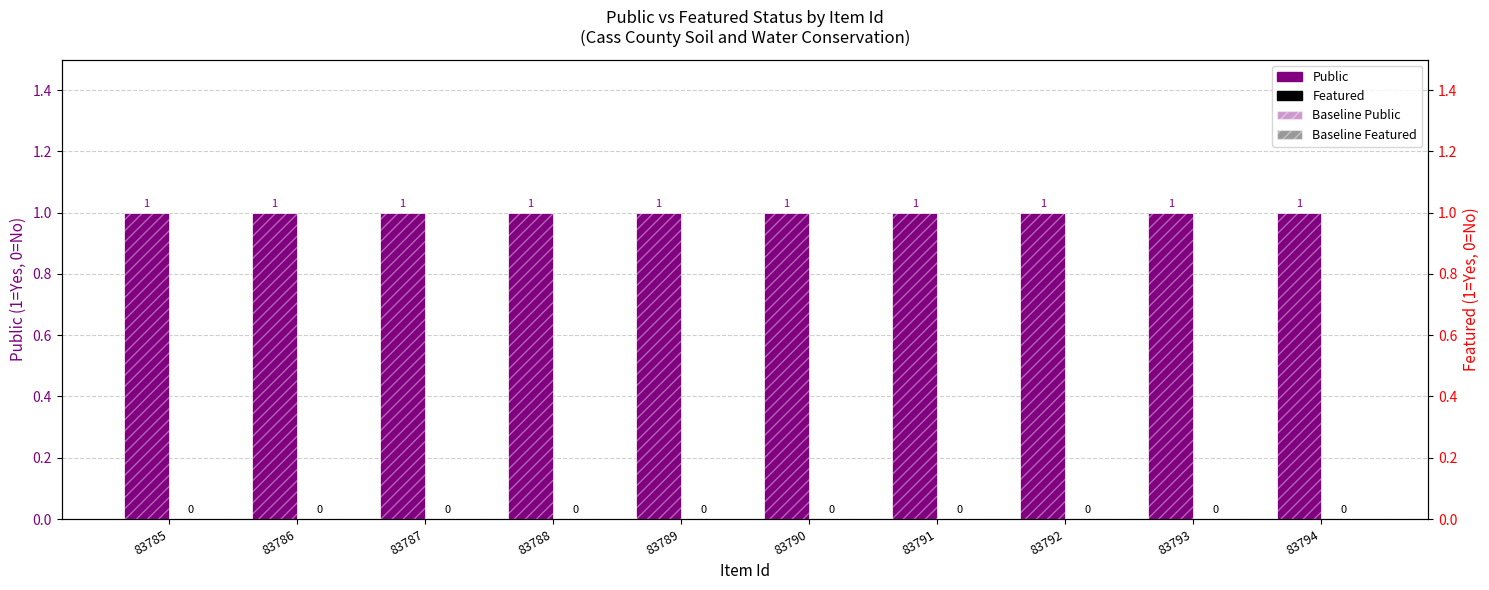

What are all the series names shown in the legend?

Public, Featured, Baseline Public, Baseline Featured